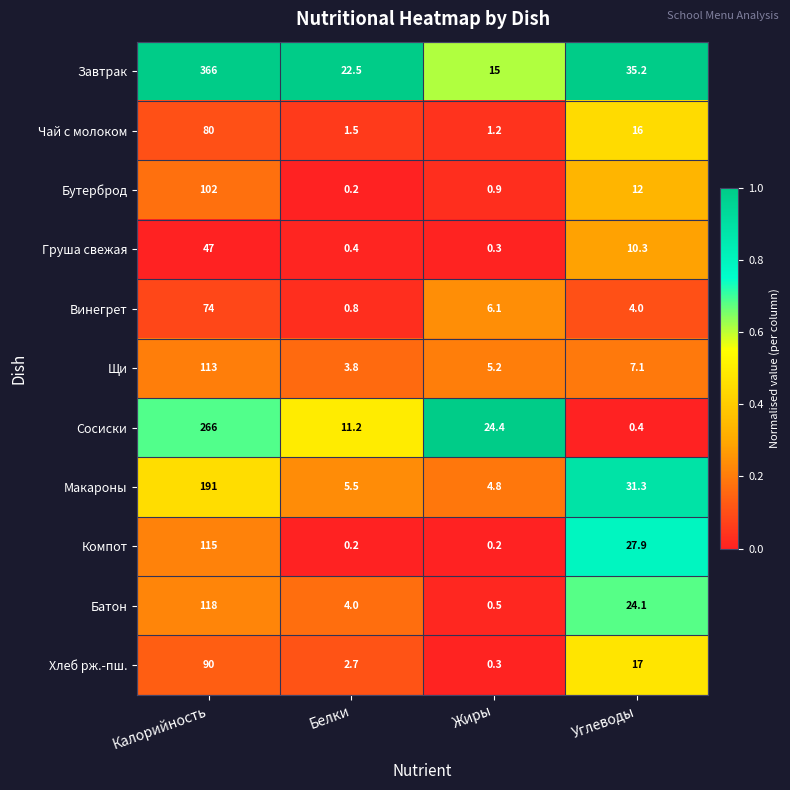

List the series in order of their peak value, lowest first.

Груша свежая, Винегрет, Чай с молоком, Хлеб рж.-пш., Бутерброд, Щи, Компот, Батон, Макароны, Сосиски, Завтрак